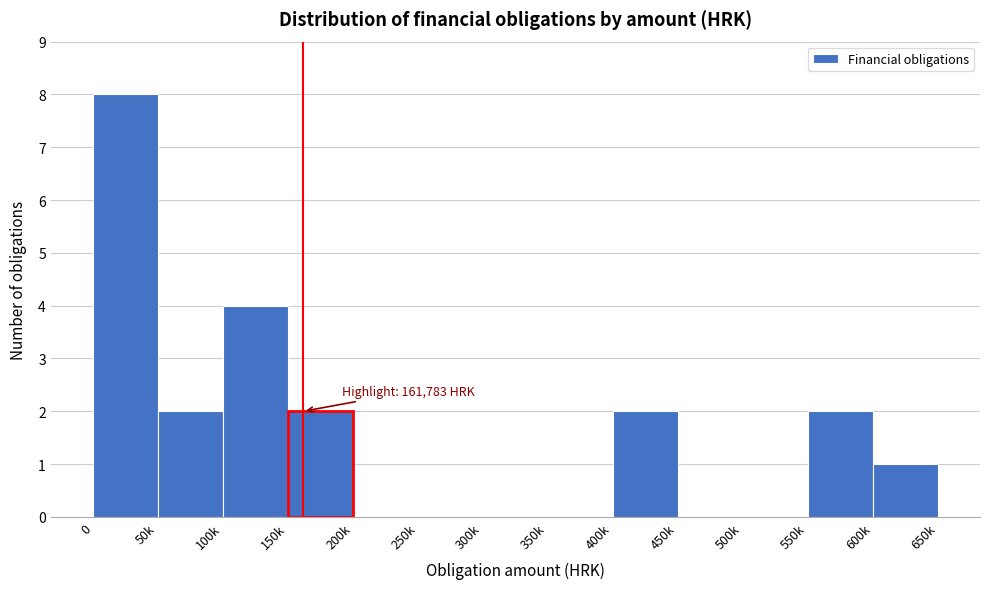

Reading left to right, what are all the values shown in this chart?

0=8	50k=2	100k=4	150k=2	200k=0	250k=0	300k=0	350k=0	400k=2	450k=0	500k=0	550k=2	600k=1